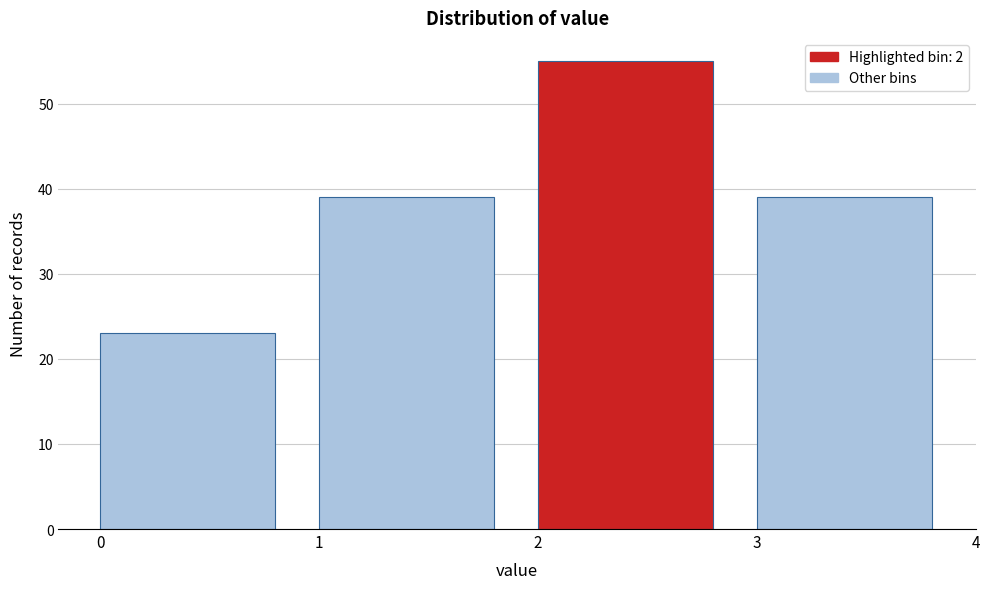

Reading left to right, what are all the values shown in this chart?

0=23	1=39	2=55	3=39